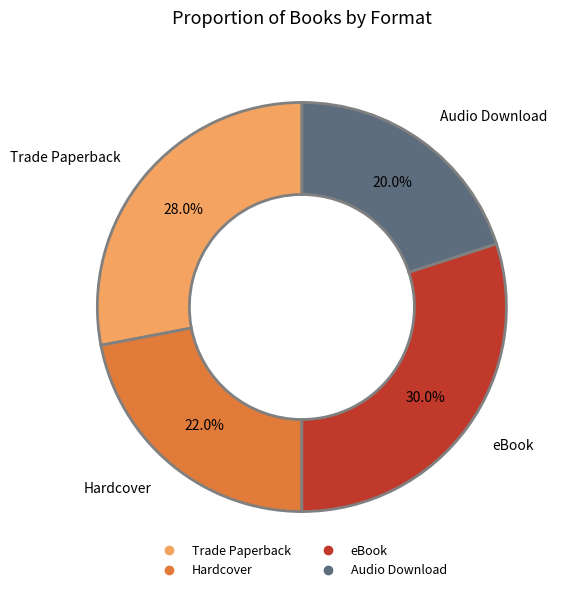

Is it true that Trade Paperback is 19% of the pie?

False